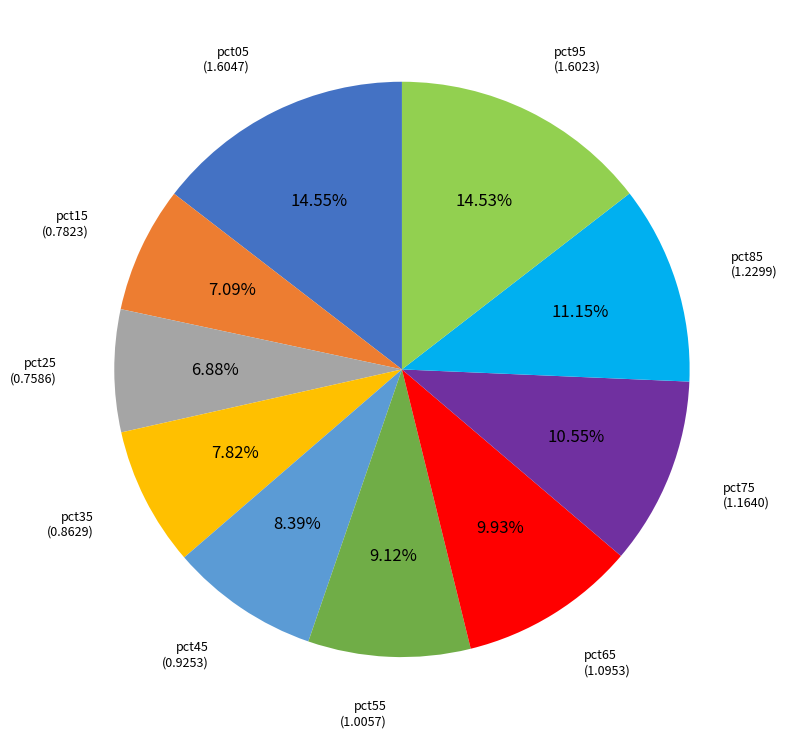

What percentage is NOT represented by pct55?

90.9%